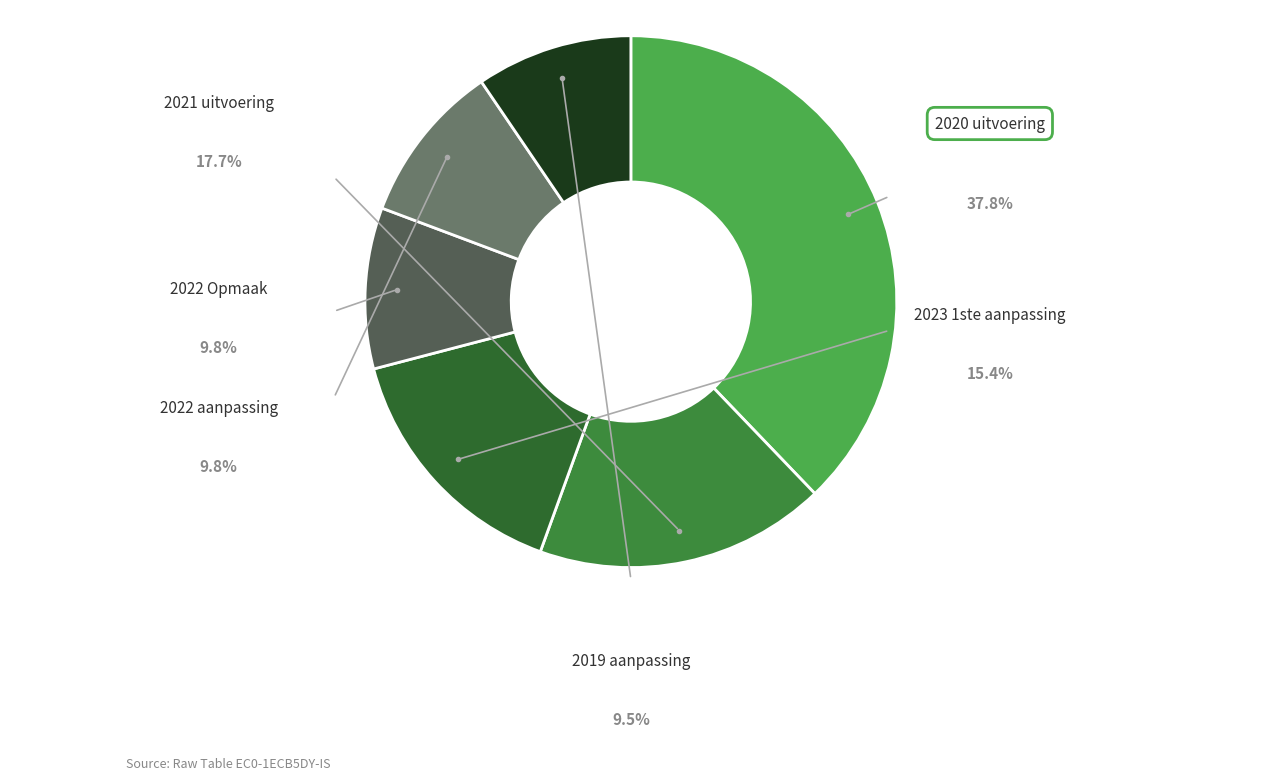

Does any single category account for the majority?

No